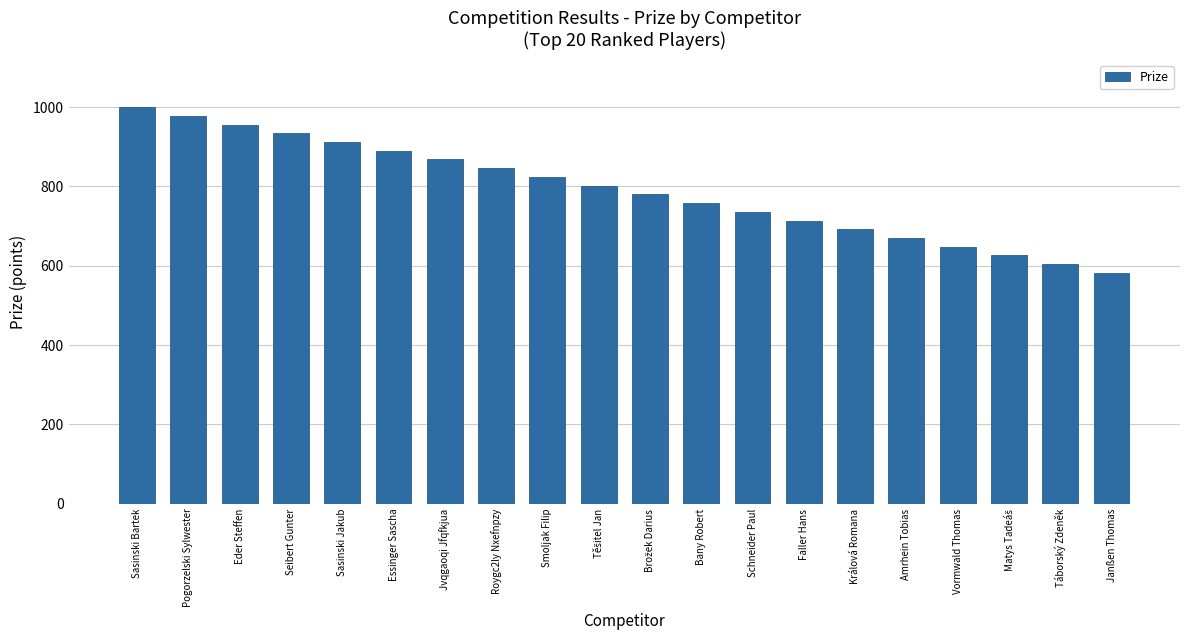

Which label corresponds to the largest value in the chart?

Sasinski Bartek